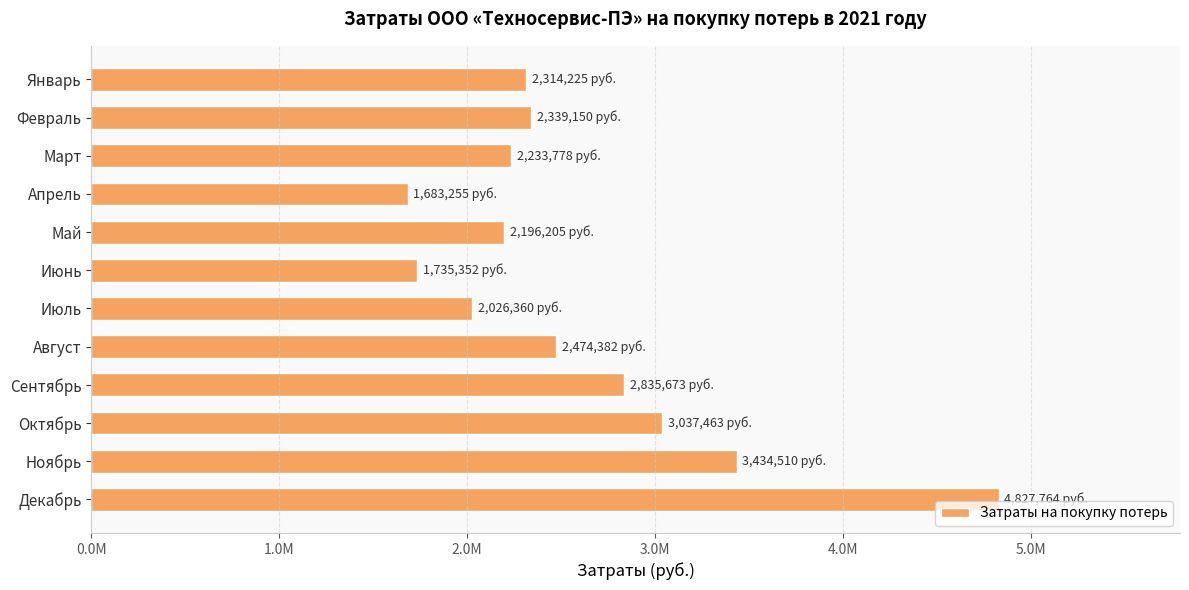

Does the chart contain any negative values?

No